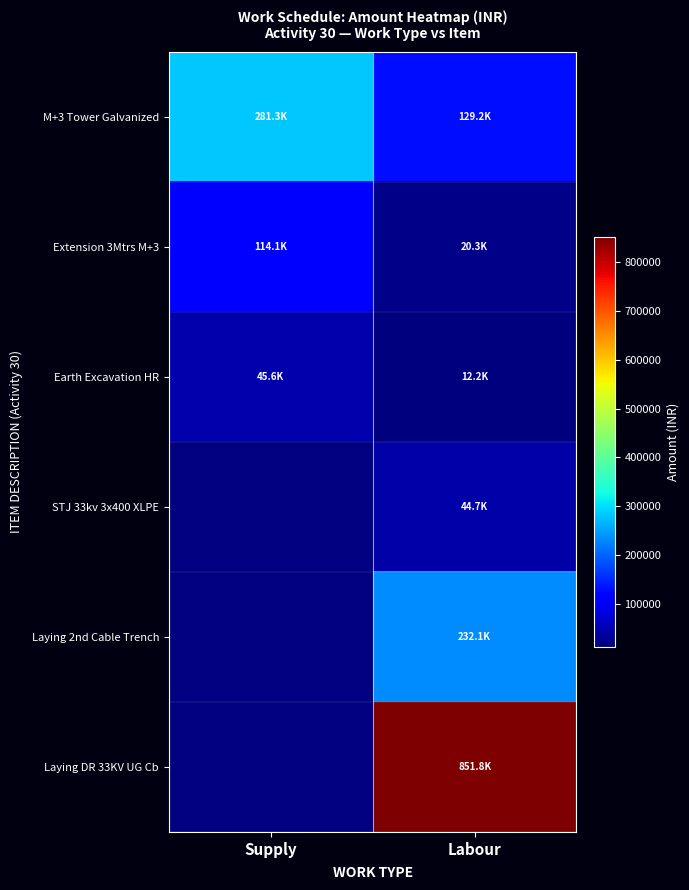

Where is M+3 Tower Galvanized nearest to the value 205250?

Labour